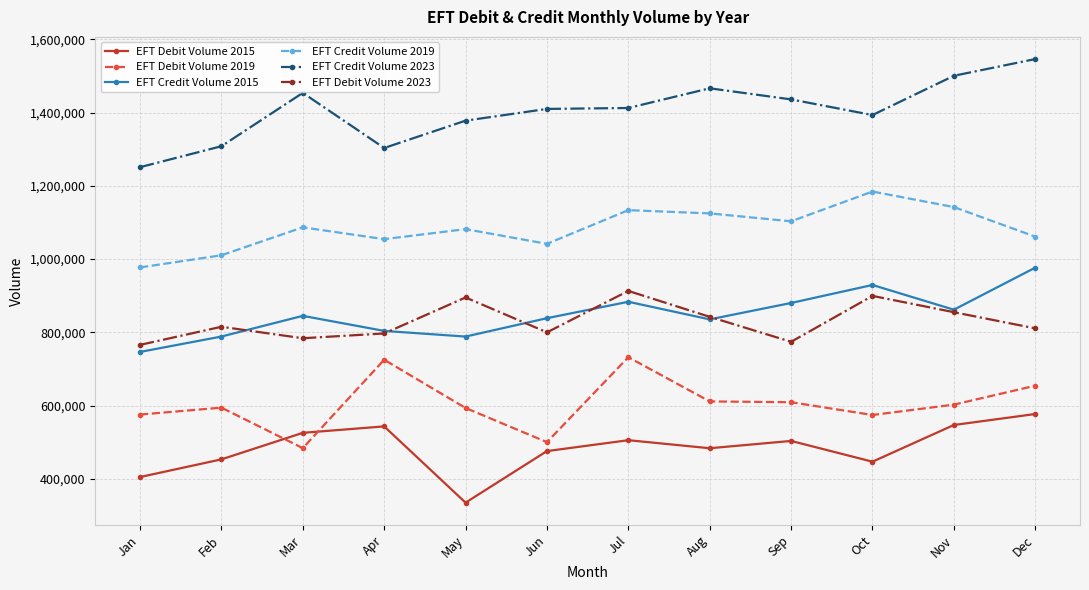

What is the greatest value displayed?

1546058